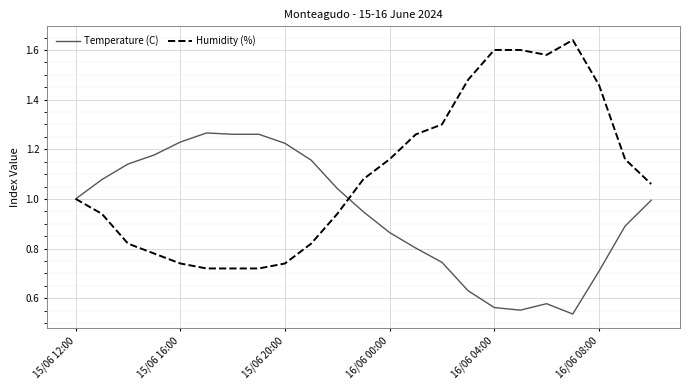

Which series has the largest total across all categories?

Humidity (%)